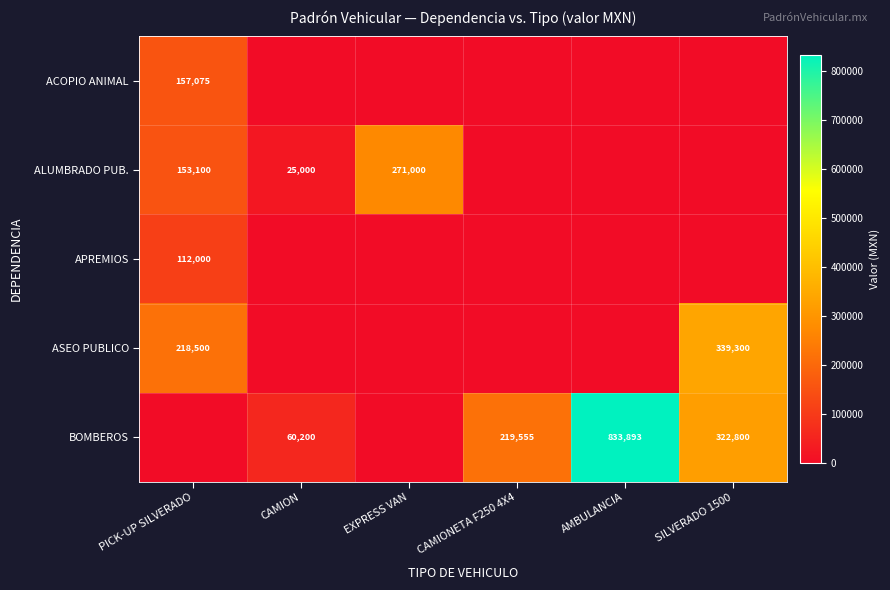

What is the total value across all series at CAMION?

85200